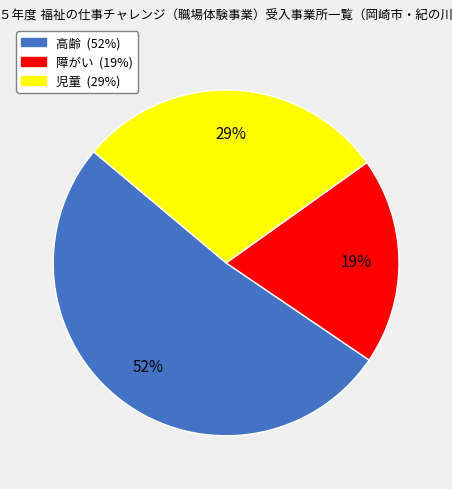

To the nearest percent, what portion does 障がい represent?

19%